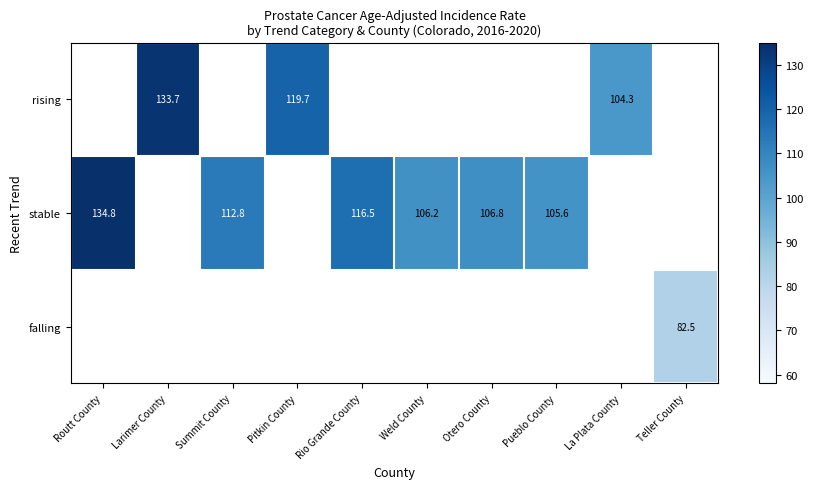

Is it true that stable equals 26.4 at Weld County?

False